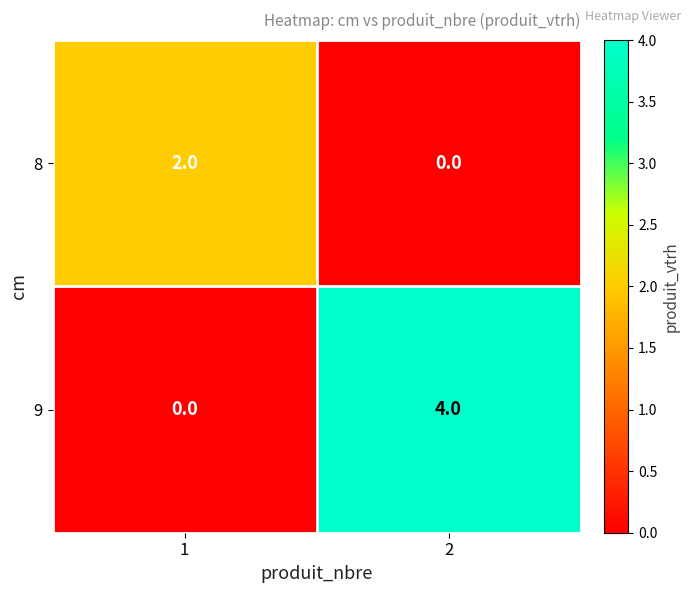

Which series has the largest range (max minus min)?

9